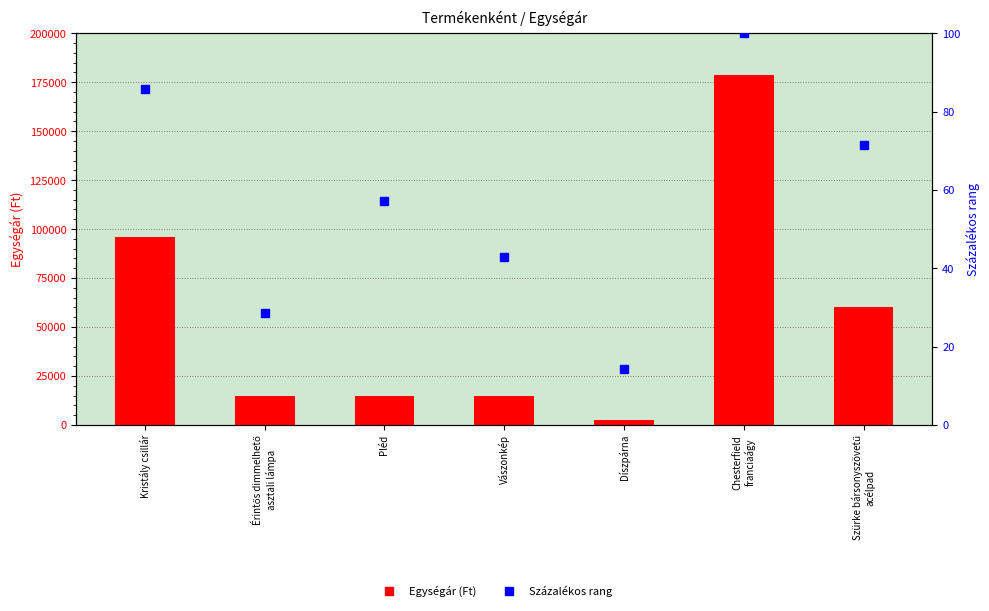

What are all the series names shown in the legend?

Egységár (Ft), Százalékos rang